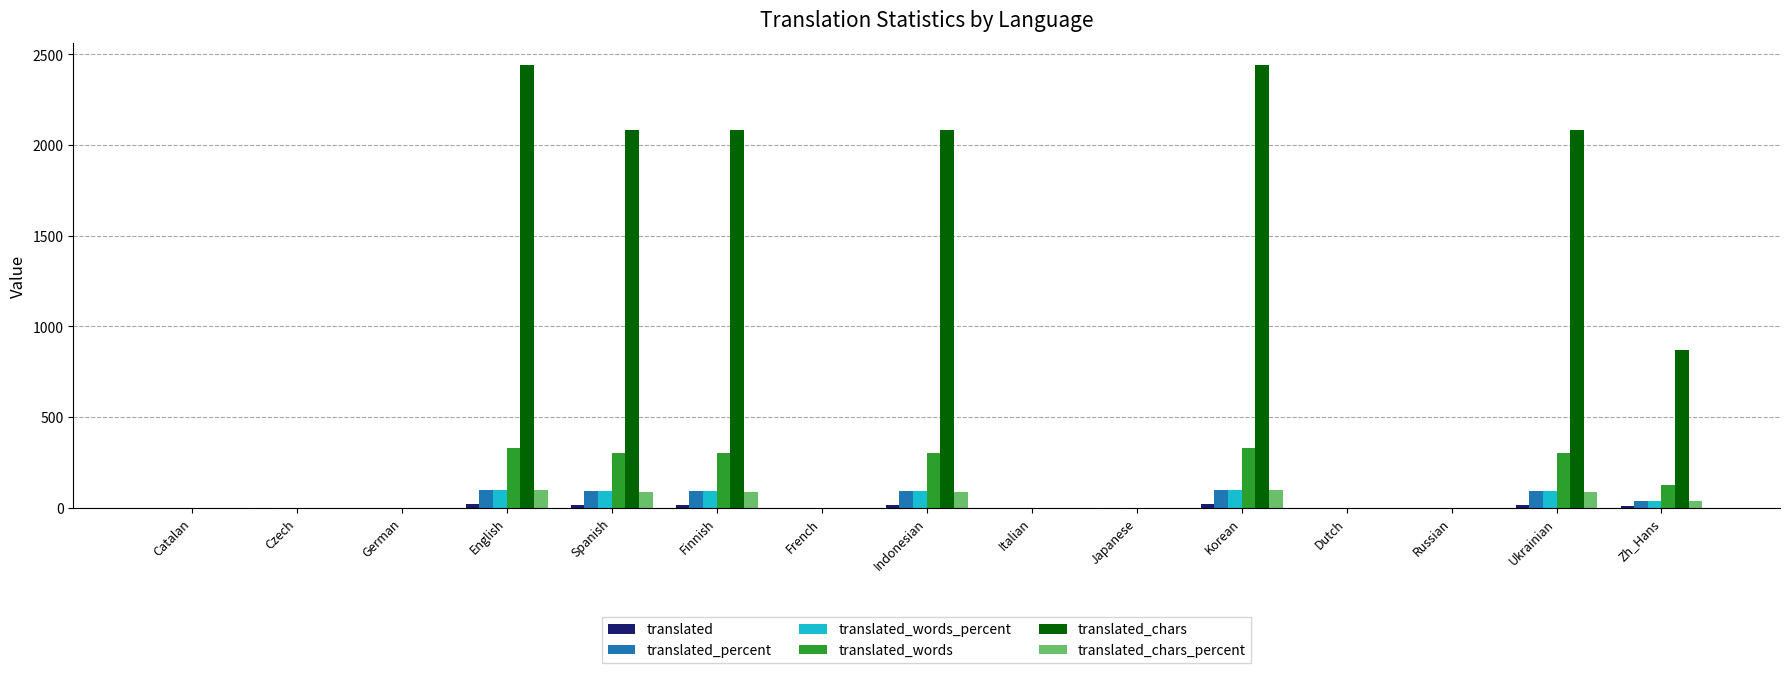

What is the maximum value shown in the chart?

2441.0